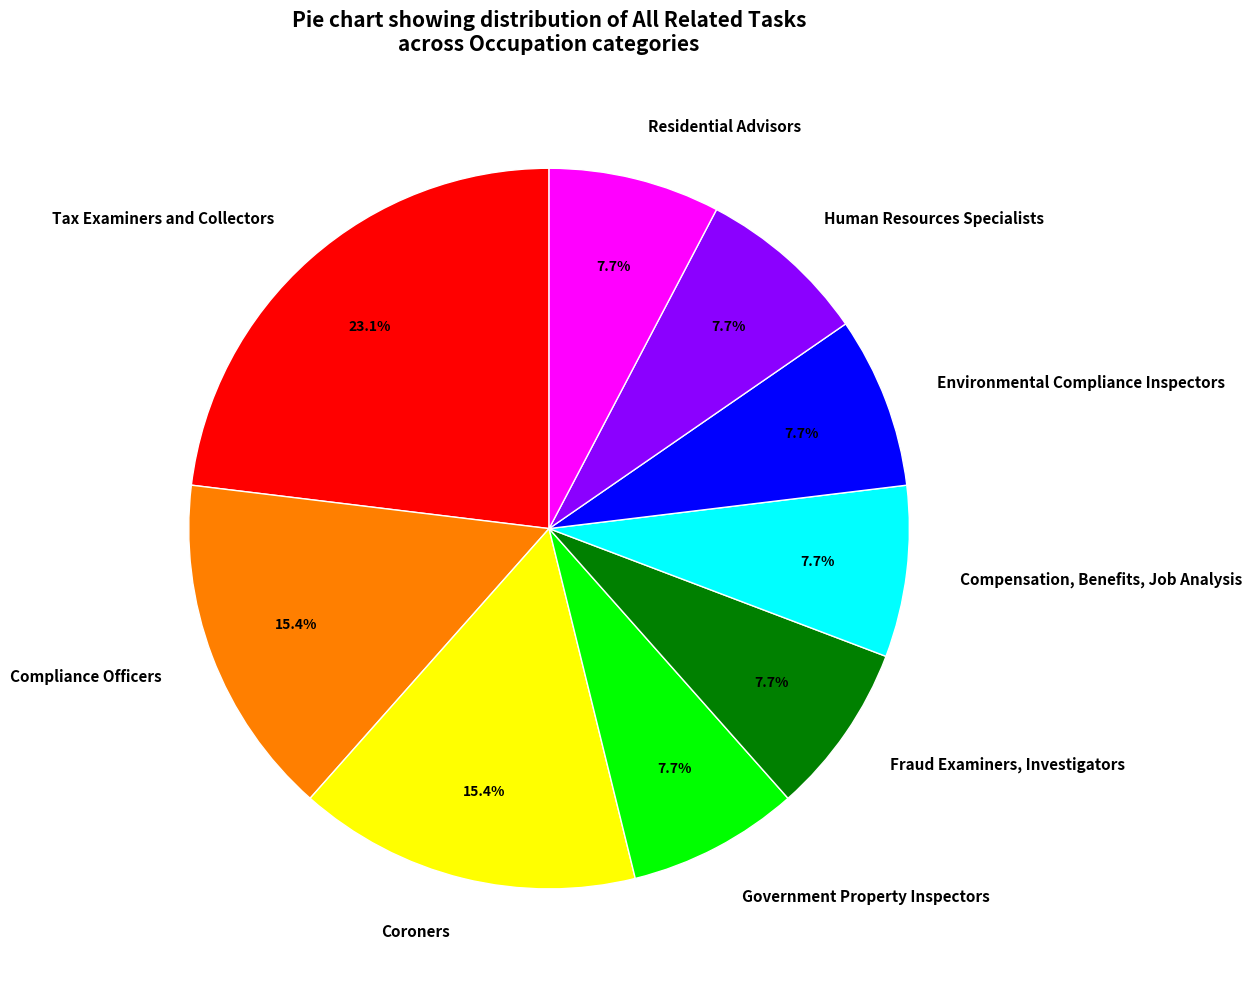

Is Government Property Inspectors the majority of the pie?

No